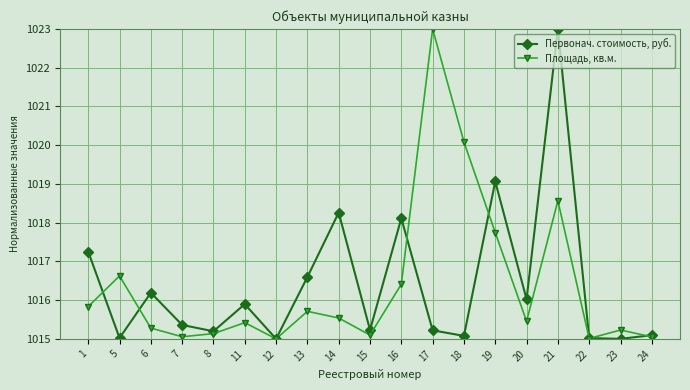

What is the value of the Площадь, кв.м. point at the 4th from the left?

1015.1